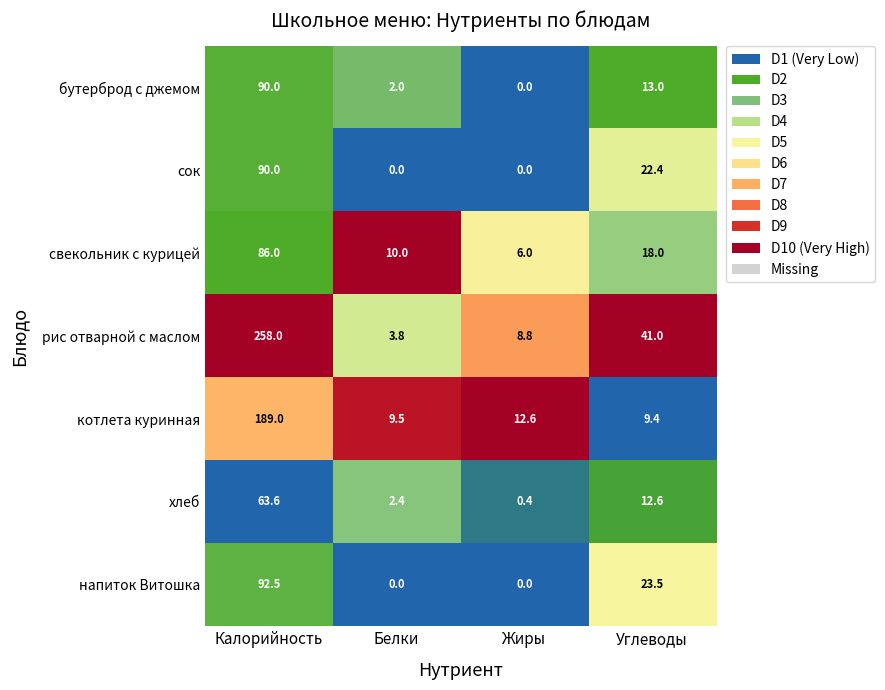

What is the difference between the свекольник с курицей values at Жиры and Углеводы?

12.0